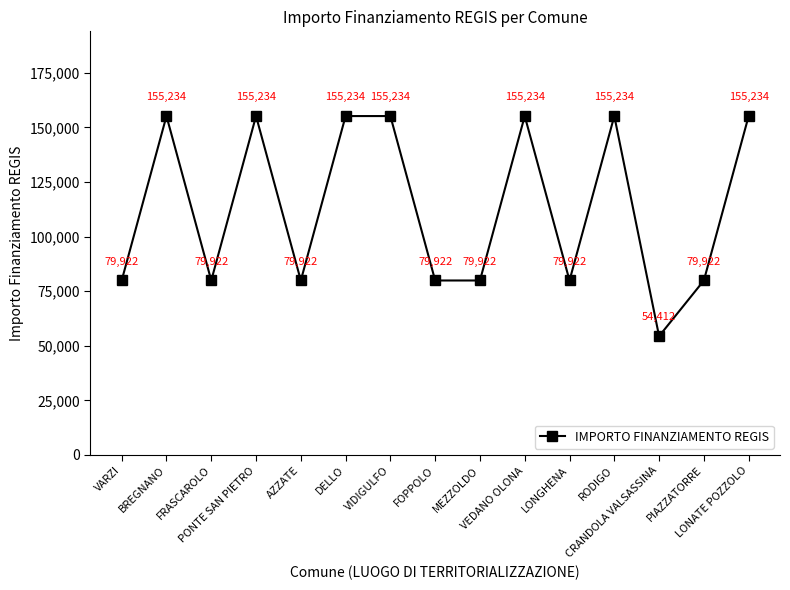

What position from the right is MEZZOLDO?

7